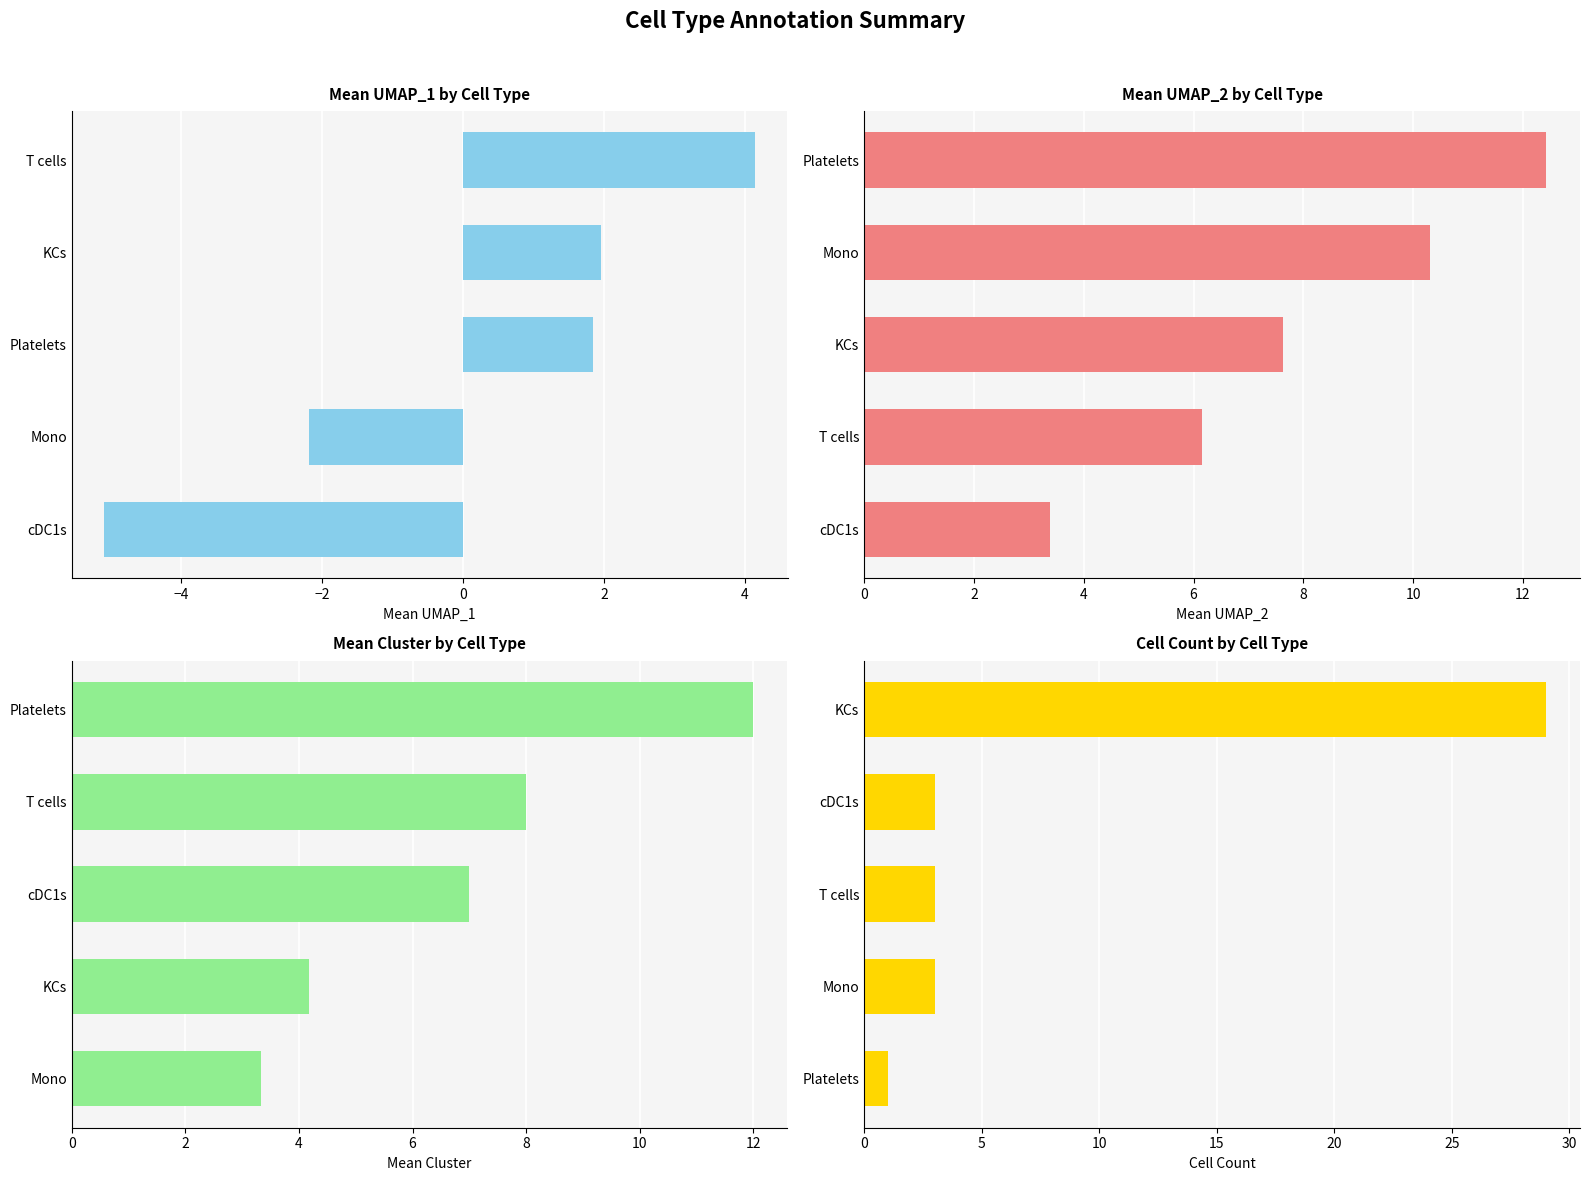

Between −6 and −2, which series saw the biggest shift?

Mean UMAP_1